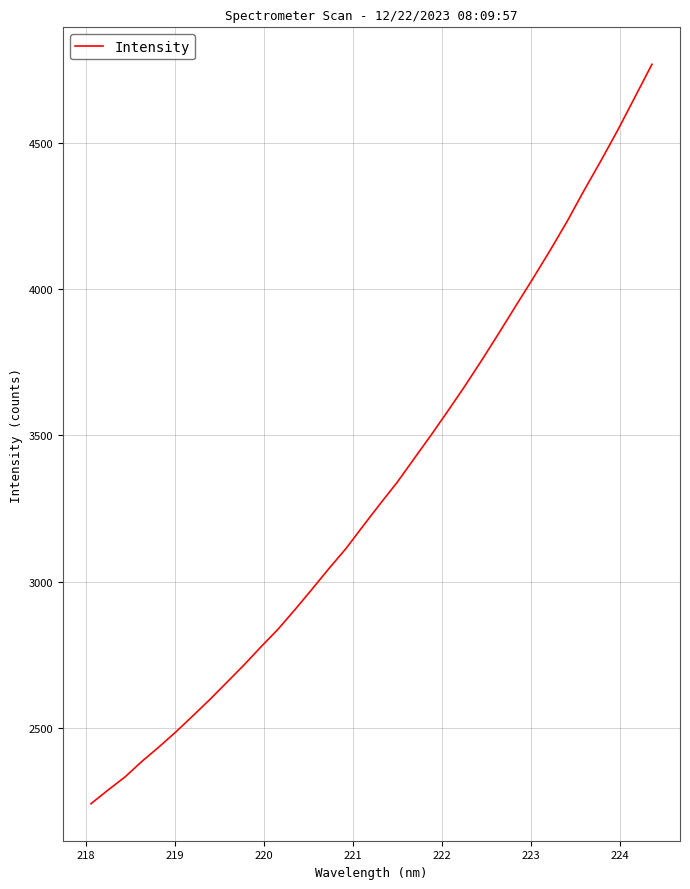

Does the chart display data point markers on the line(s)?

No